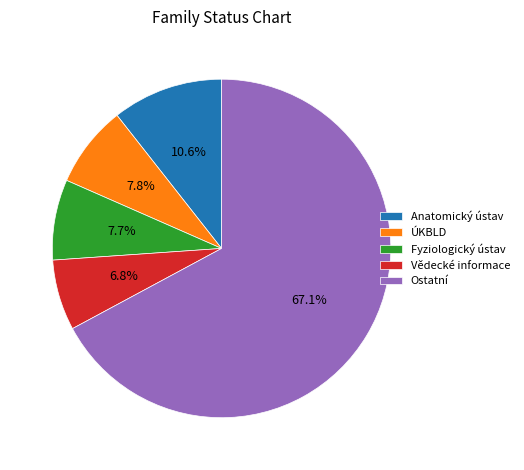

Between ÚKBLD and Ostatní, which is larger?

Ostatní